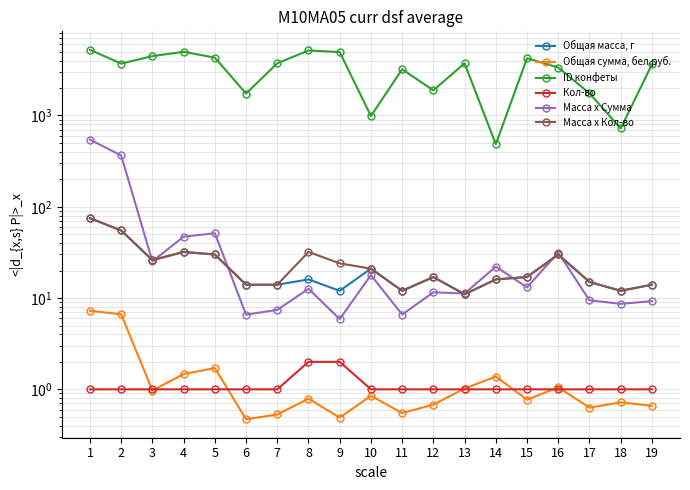

Rank the categories by Масса х Кол-во value from highest to lowest.

1, 2, 4, 8, 5, 16, 3, 9, 10, 12, 15, 14, 17, 6, 7, 19, 11, 18, 13